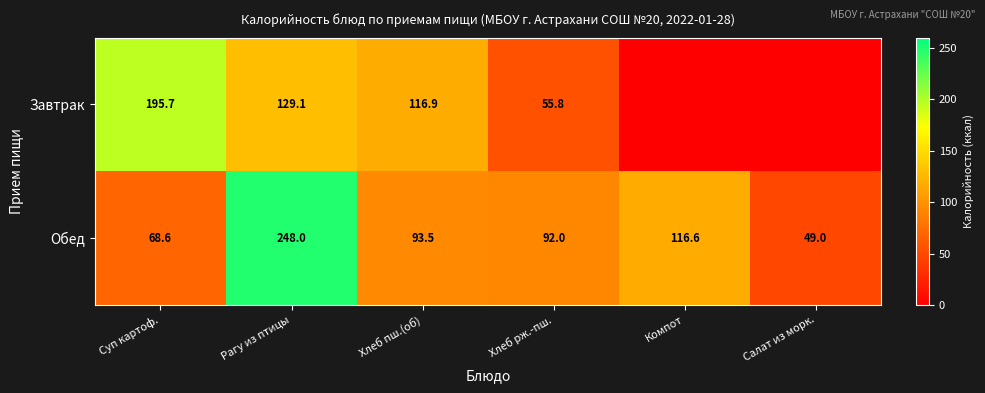

What is the sum of the Обед values at Суп картоф. and Хлеб рж.-пш.?

160.6